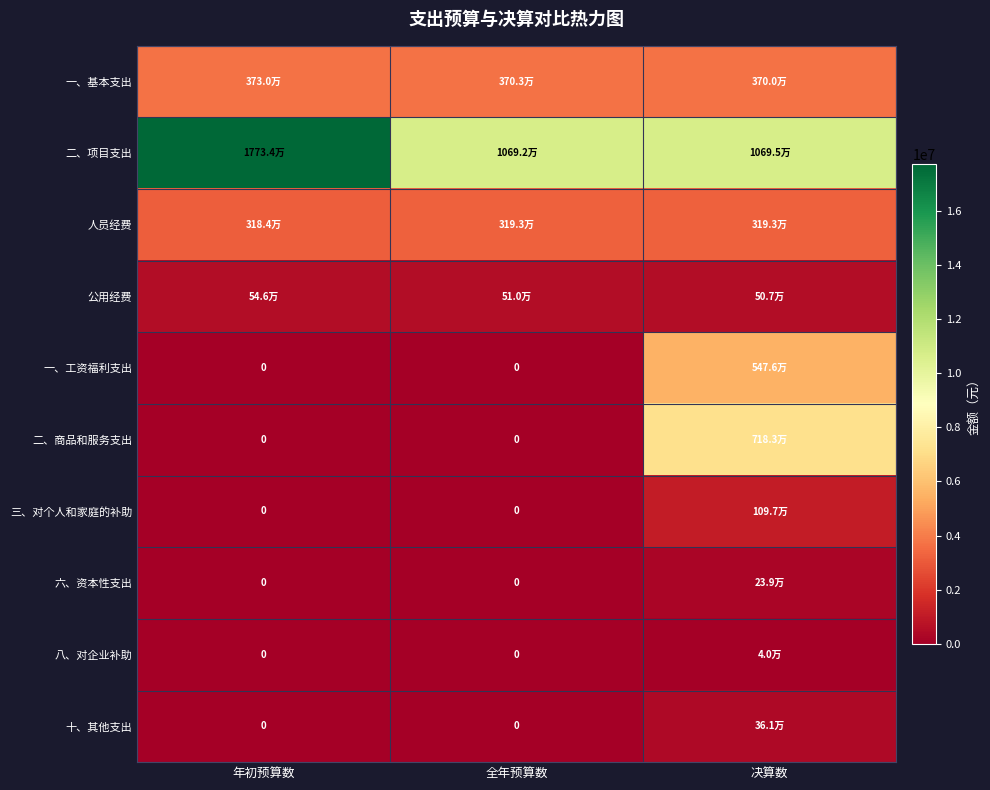

What is the difference between the maximum and minimum values in the 一、基本支出 series?

30483.0